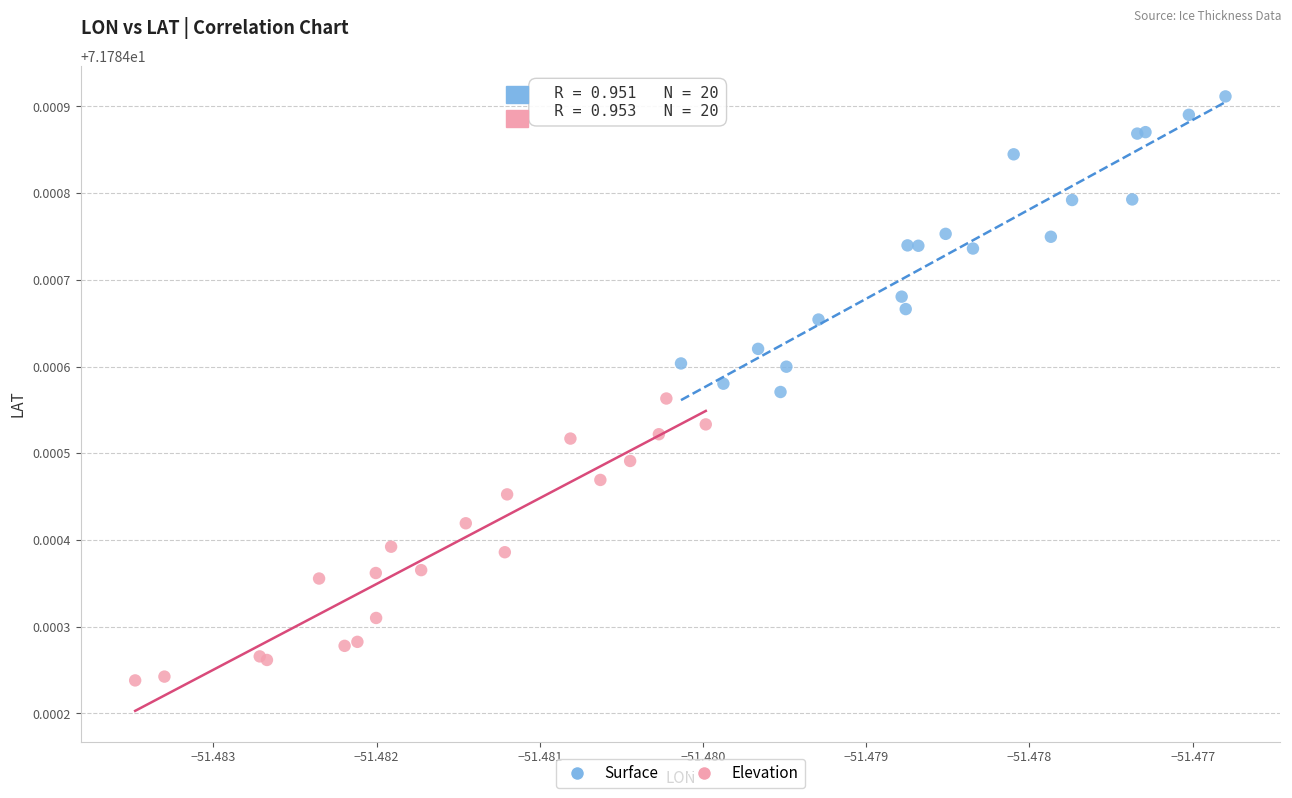

Which series has the largest Y range (max minus min)?

Surface